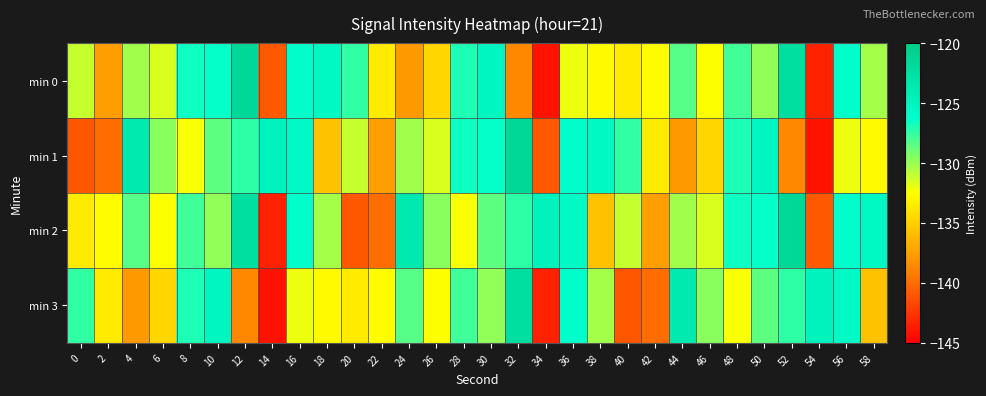

Reading left to right, list all the values displayed in this chart.

min 0: 0=-131.0	2=-137.6	4=-130.2	6=-131.6	8=-126.6	10=-126.4	12=-121.5	14=-140.9	16=-126.1	18=-125.5	20=-127.5	22=-133.5	24=-137.8	26=-134.6	28=-127.0	30=-125.3	32=-138.7	34=-144.1	36=-132.1	38=-132.7	40=-133.5	42=-132.6	44=-128.4	46=-132.4	48=-127.9	50=-129.8	52=-122.2	54=-143.4	56=-126.2	58=-130.3
min 1: 0=-141.0	2=-140.0	4=-123.8	6=-129.6	8=-132.3	10=-128.6	12=-127.4	14=-124.8	16=-125.6	18=-135.7	20=-131.0	22=-137.6	24=-130.2	26=-131.6	28=-126.6	30=-126.4	32=-121.5	34=-140.9	36=-126.1	38=-125.5	40=-127.5	42=-133.5	44=-137.8	46=-134.6	48=-127.0	50=-125.3	52=-138.7	54=-144.1	56=-132.1	58=-132.7
min 2: 0=-133.5	2=-132.6	4=-128.4	6=-132.4	8=-127.9	10=-129.8	12=-122.2	14=-143.4	16=-126.2	18=-130.3	20=-141.0	22=-140.0	24=-123.8	26=-129.6	28=-132.3	30=-128.6	32=-127.4	34=-124.8	36=-125.6	38=-135.7	40=-131.0	42=-137.6	44=-130.2	46=-131.6	48=-126.6	50=-126.4	52=-121.5	54=-140.9	56=-126.1	58=-125.5
min 3: 0=-127.5	2=-133.5	4=-137.8	6=-134.6	8=-127.0	10=-125.3	12=-138.7	14=-144.1	16=-132.1	18=-132.7	20=-133.5	22=-132.6	24=-128.4	26=-132.4	28=-127.9	30=-129.8	32=-122.2	34=-143.4	36=-126.2	38=-130.3	40=-141.0	42=-140.0	44=-123.8	46=-129.6	48=-132.3	50=-128.6	52=-127.4	54=-124.8	56=-125.6	58=-135.7